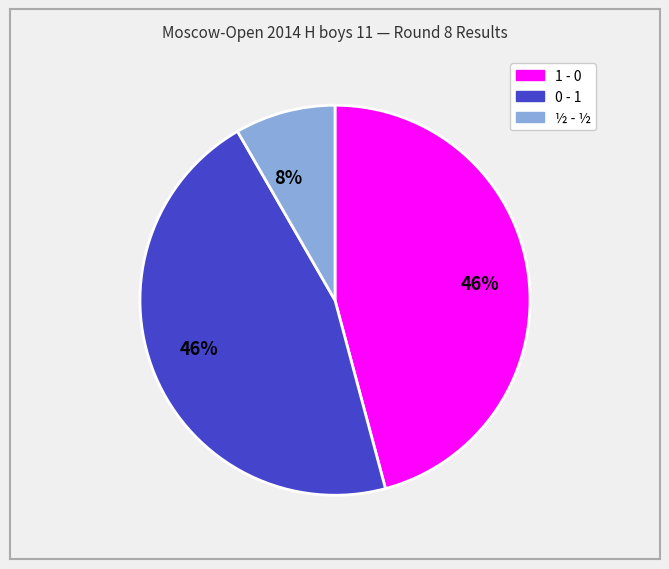

To the nearest percent, what is the average slice percentage?

33%